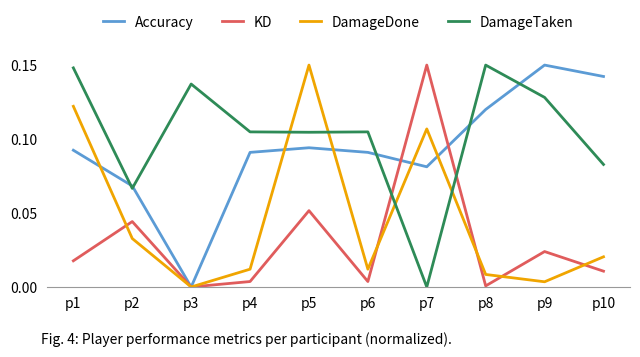

How many interior local valleys does the DamageTaken series have?

3